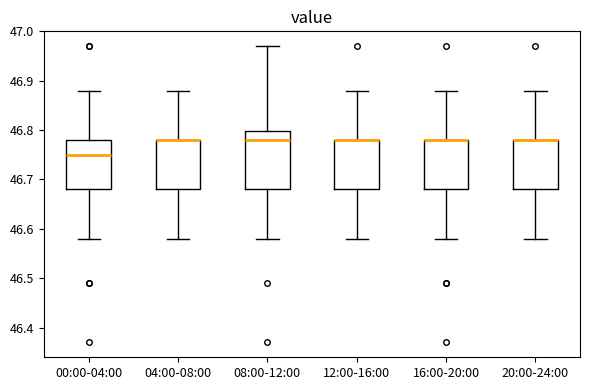

Where is the upper edge of the box for 04:00-08:00 on the y-axis? The values are not printed on the chart, so give them approximately, as read against the axis.

46.78